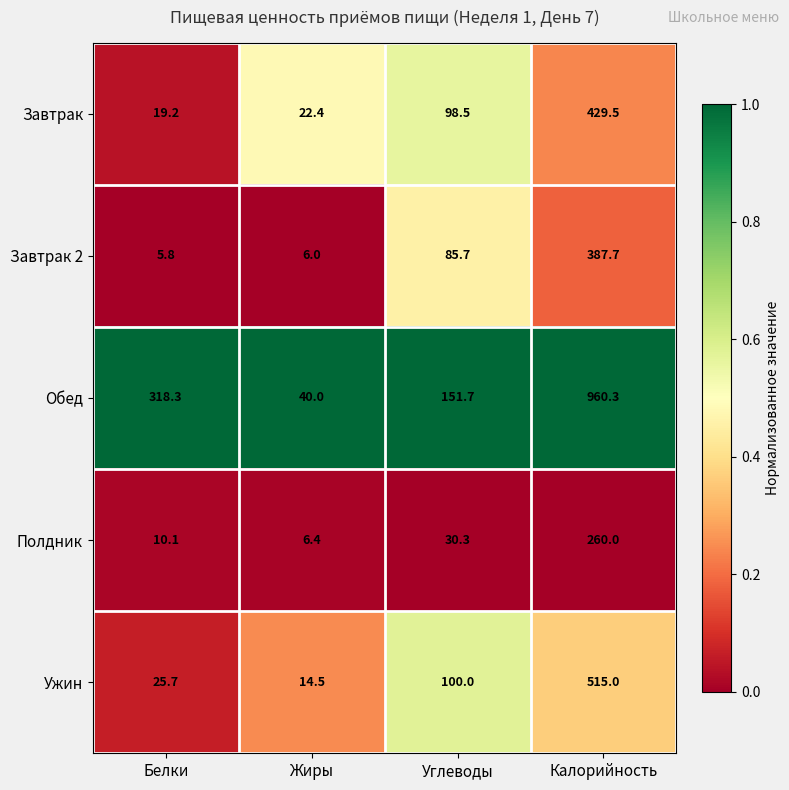

At which label is Ужин closest to 264?

Углеводы